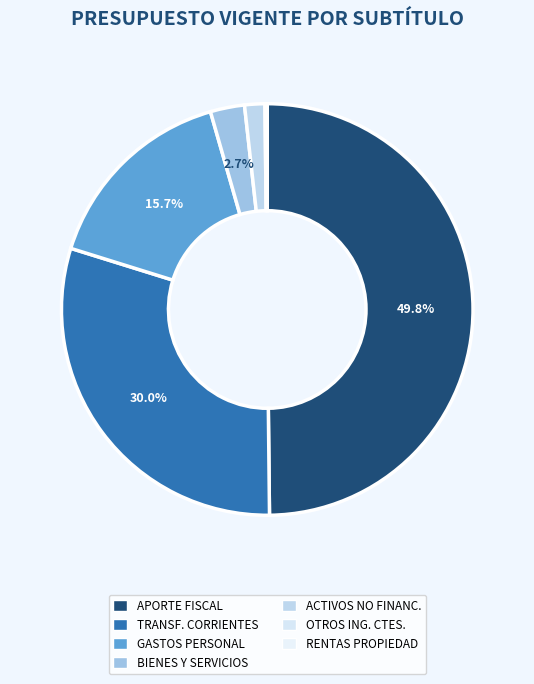

How many segments does this pie chart have?

7